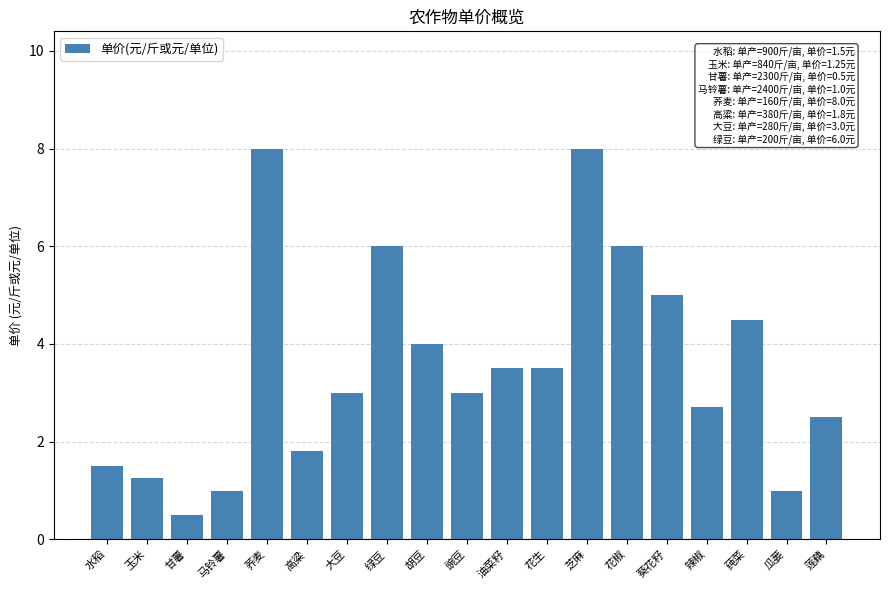

What is the difference between the values at 花椒 and 莼菜?

1.5